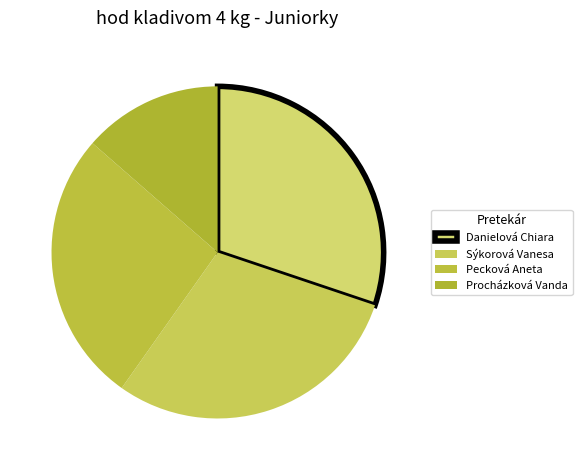

To the nearest percent, what is the difference between the Sýkorová Vanesa and Procházková Vanda slice percentages?

16%